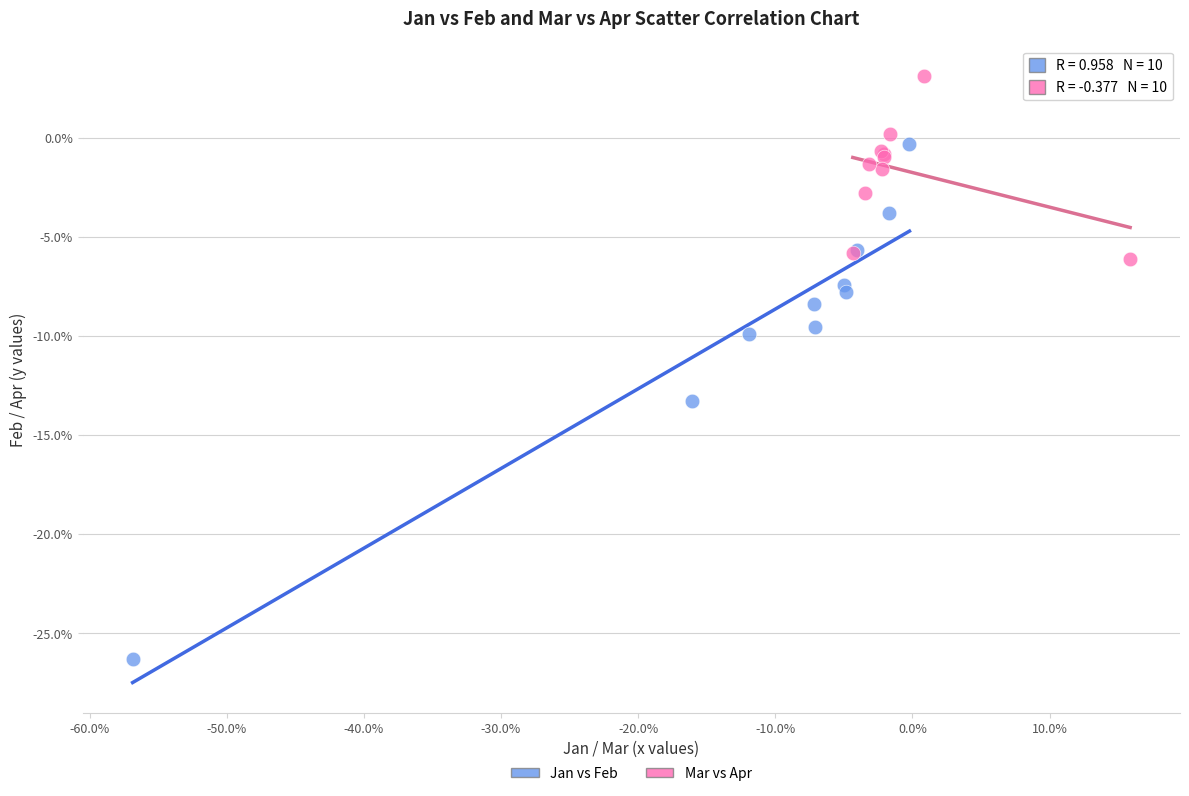

Which series has the widest spread of Y values?

Jan vs Feb